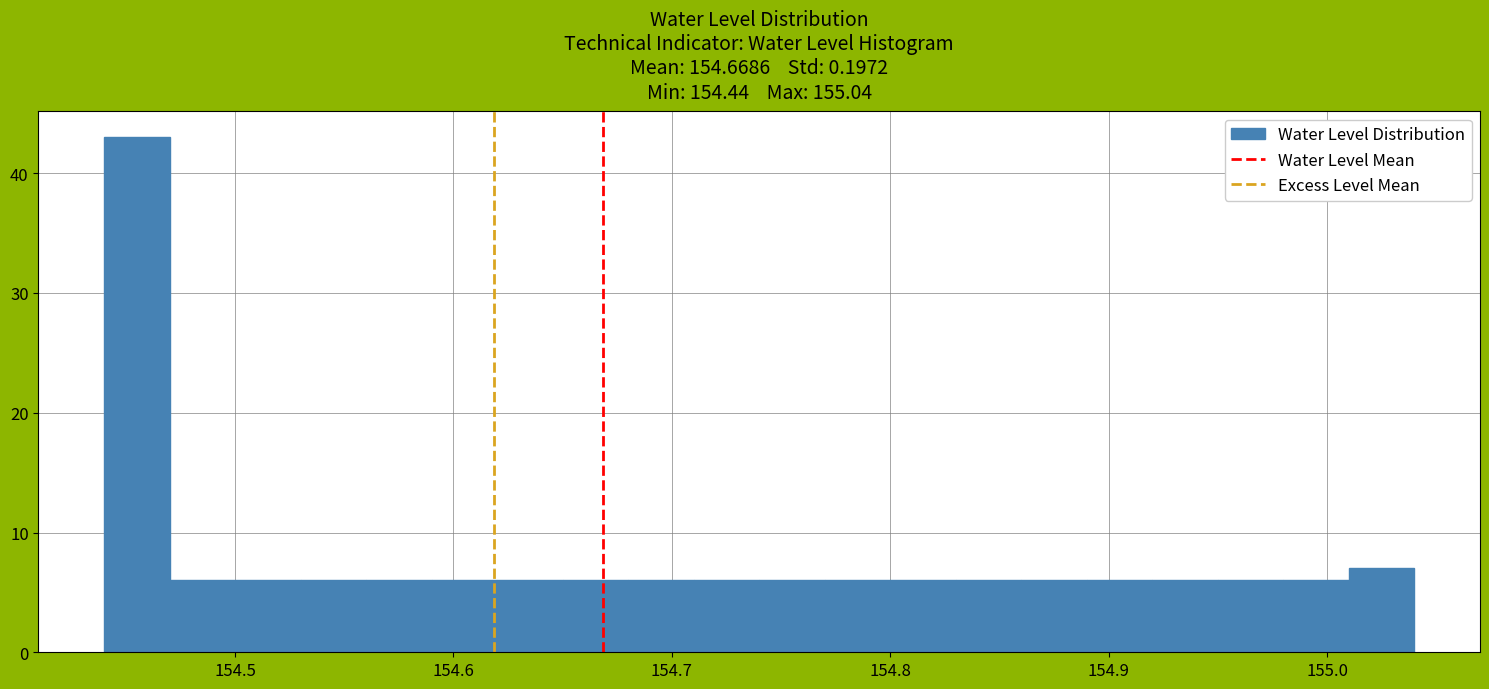

Around what value on the x-axis is the tallest bar? Give the approximate position of its centre, as read against the axis.

154.46